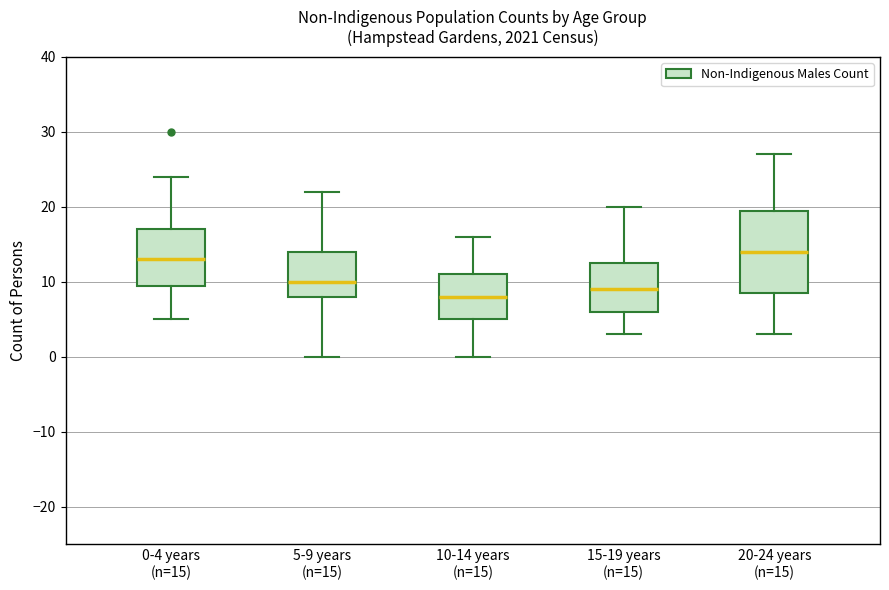

Reading left to right, transcribe this box plot: for each box, give where its median line is, the range the box spans, and where its two whiskers end, as read against the y-axis. The values are not printed on the chart, so give them approximately, as read against the axis.

0-4 years (n=15): median 13, box 10 to 17, whiskers 5 to 24
5-9 years (n=15): median 10, box 8 to 14, whiskers 0 to 22
10-14 years (n=15): median 8, box 5 to 11, whiskers 0 to 16
15-19 years (n=15): median 9, box 6 to 13, whiskers 3 to 20
20-24 years (n=15): median 14, box 9 to 20, whiskers 3 to 27